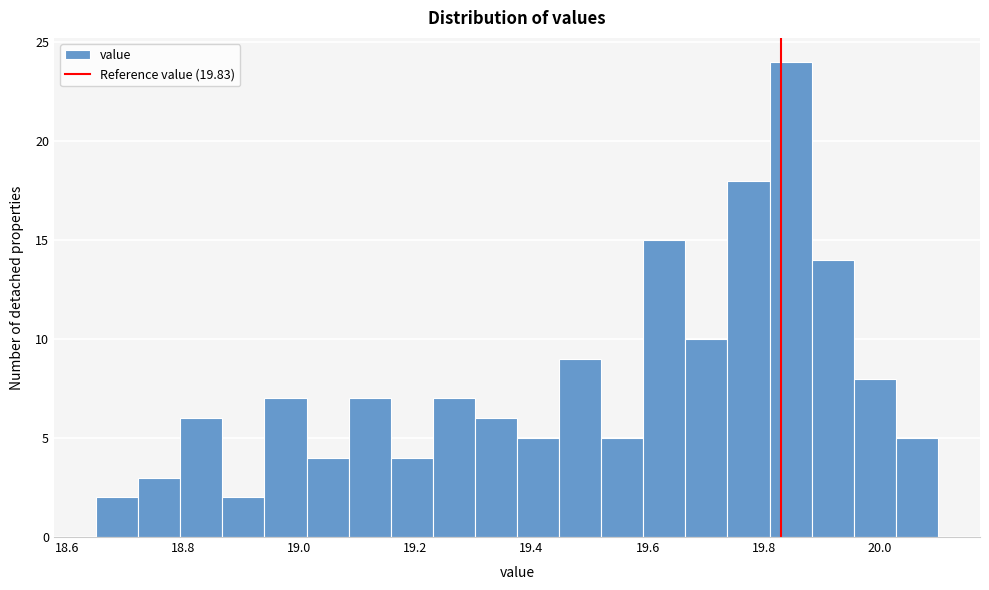

Read against the x-axis, roughly where is the centre of the tallest bar?

19.84